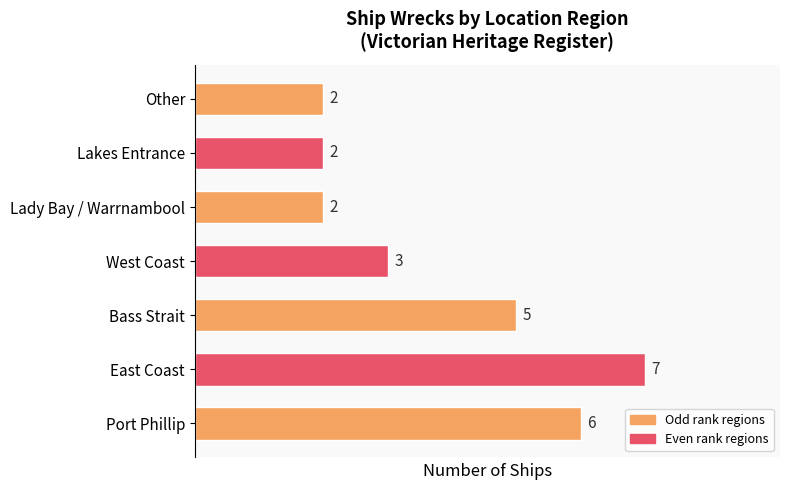

What value does the data have at Port Phillip?

6